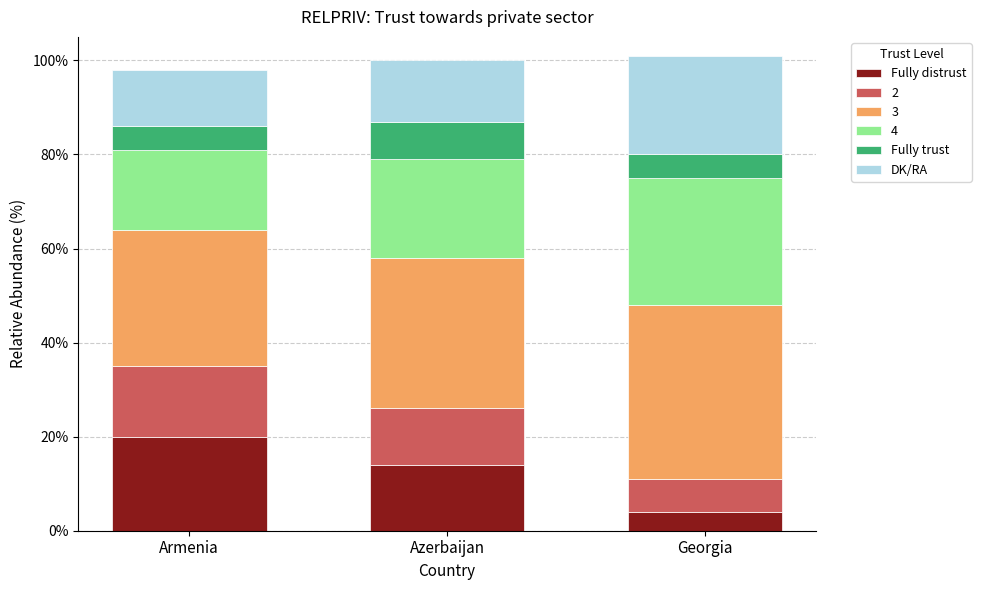

Reading right to left, what are the values for Fully distrust?

Georgia=4	Azerbaijan=14	Armenia=20